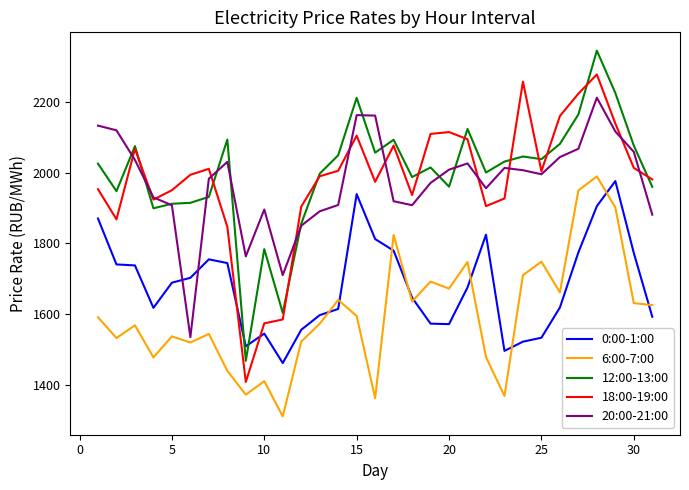

What is the maximum value for 20:00-21:00?

2211.6